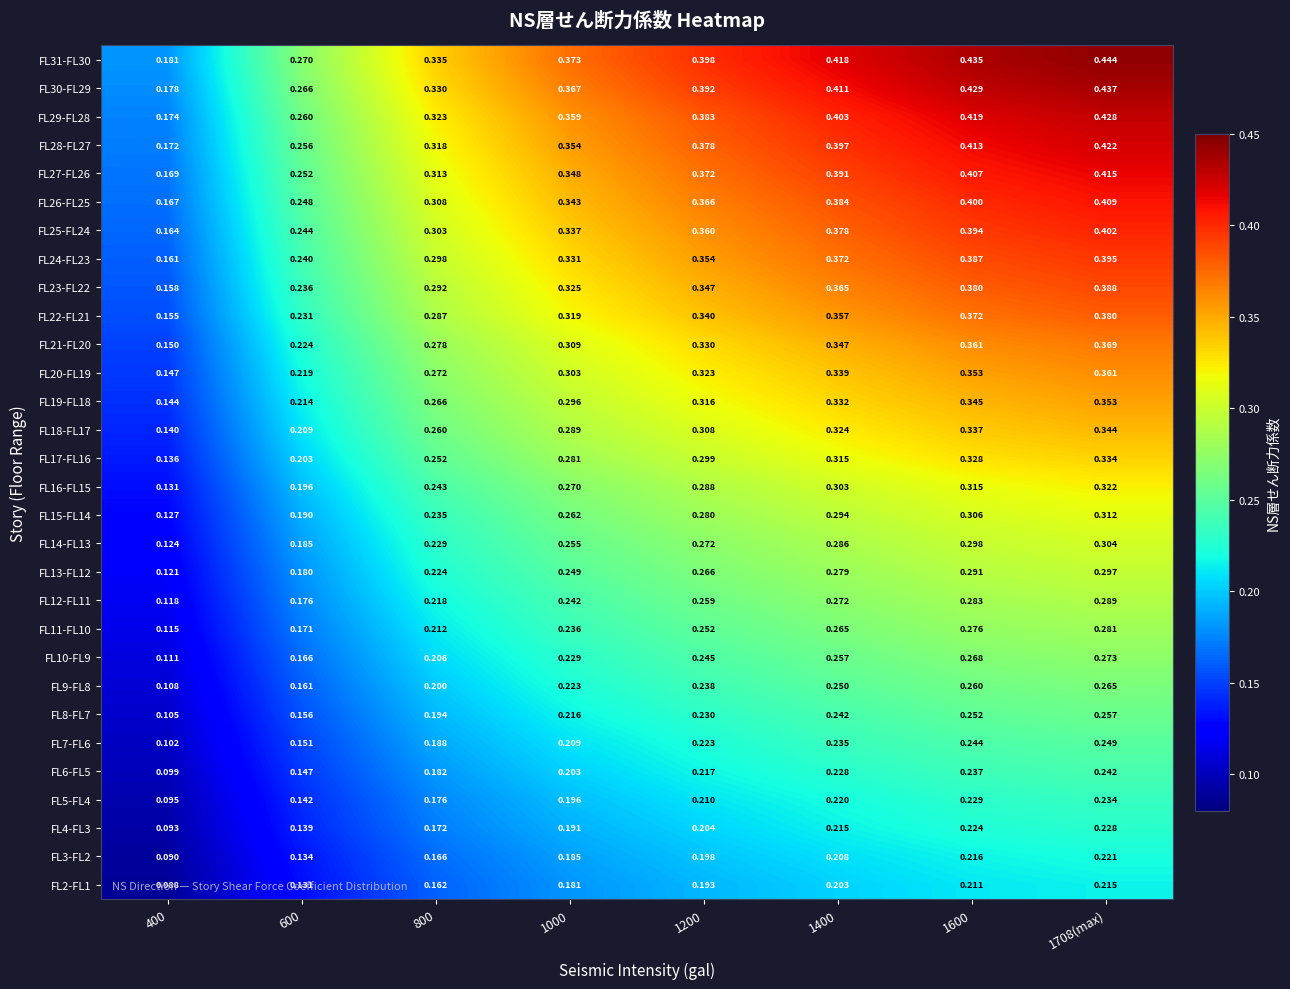

Is the value of FL17-FL16 at 600 greater than the value of FL25-FL24 at 1000?

No